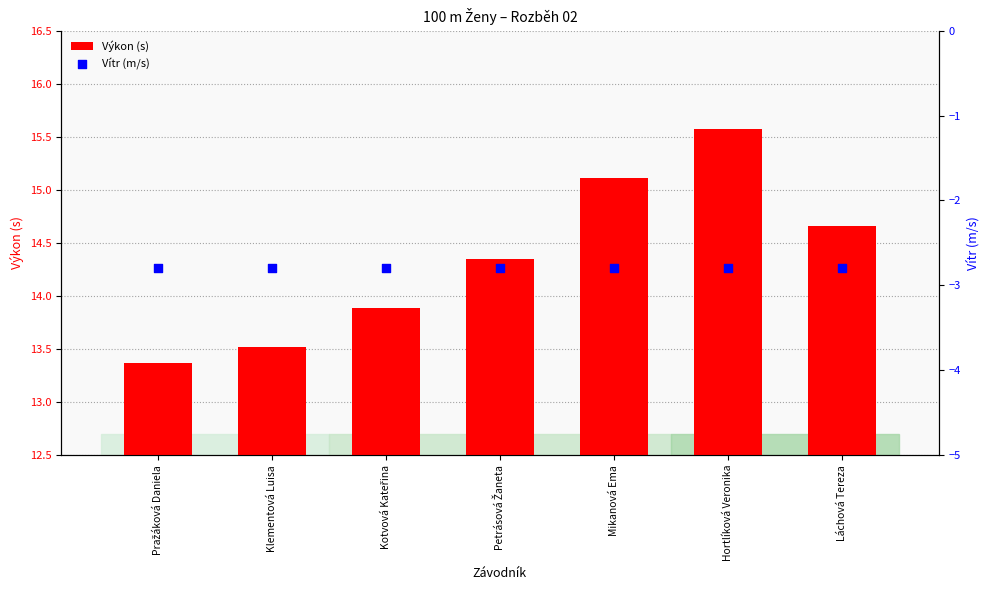

Which series has the widest spread of Y values?

Výkon (s)